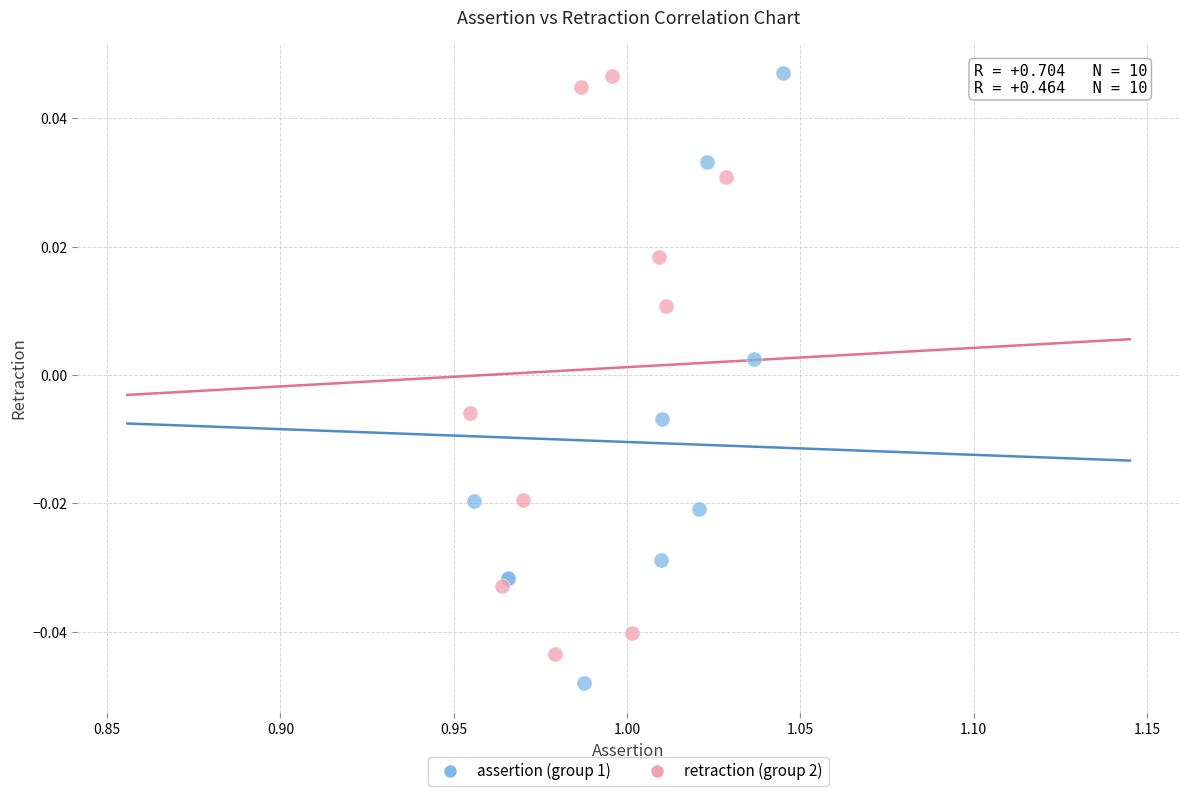

Which series reaches the minimum Y coordinate?

assertion (group 1)